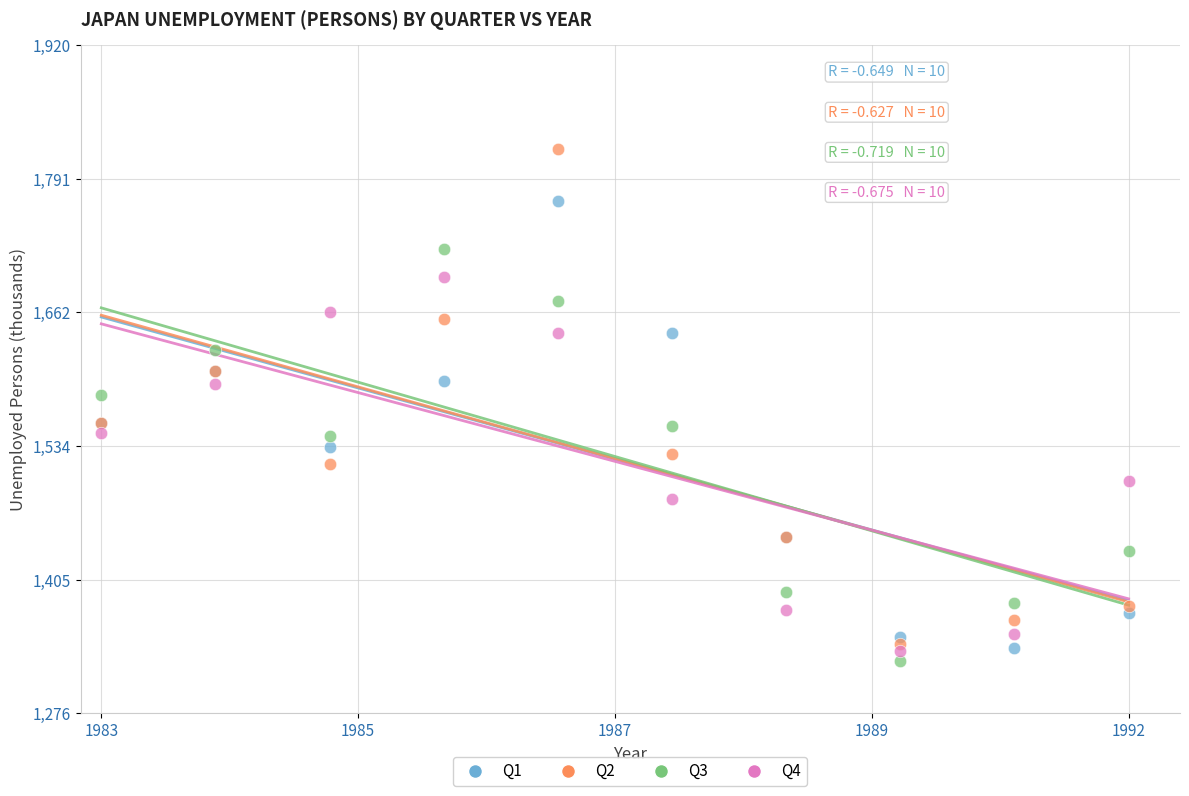

What are all the series names shown in the legend?

Q1, Q2, Q3, Q4